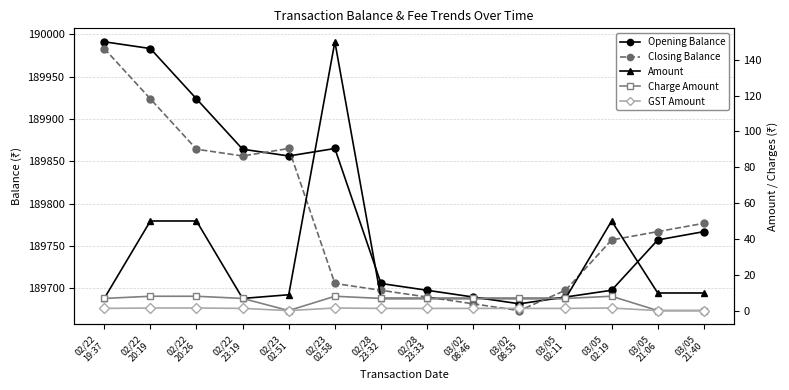

Read the Opening Balance value at 02/22
20:19.

189983.1